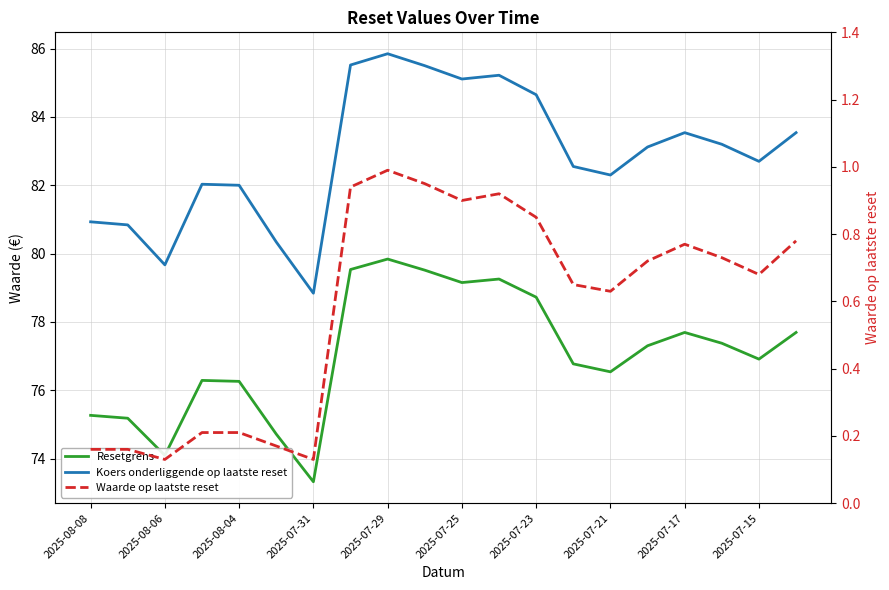

Which series has the largest total across all categories?

Koers onderliggende op laatste reset